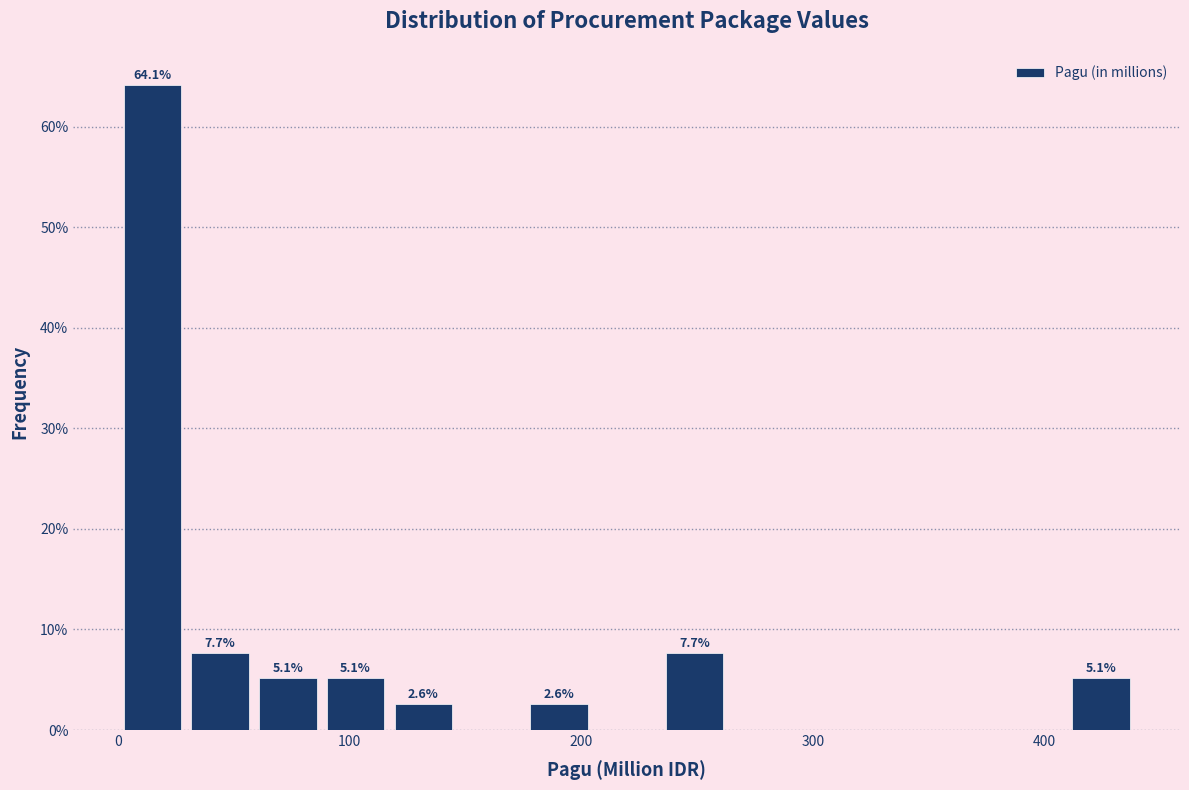

Around what value on the x-axis is the tallest bar? Give the approximate position of its centre, as read against the axis.

10